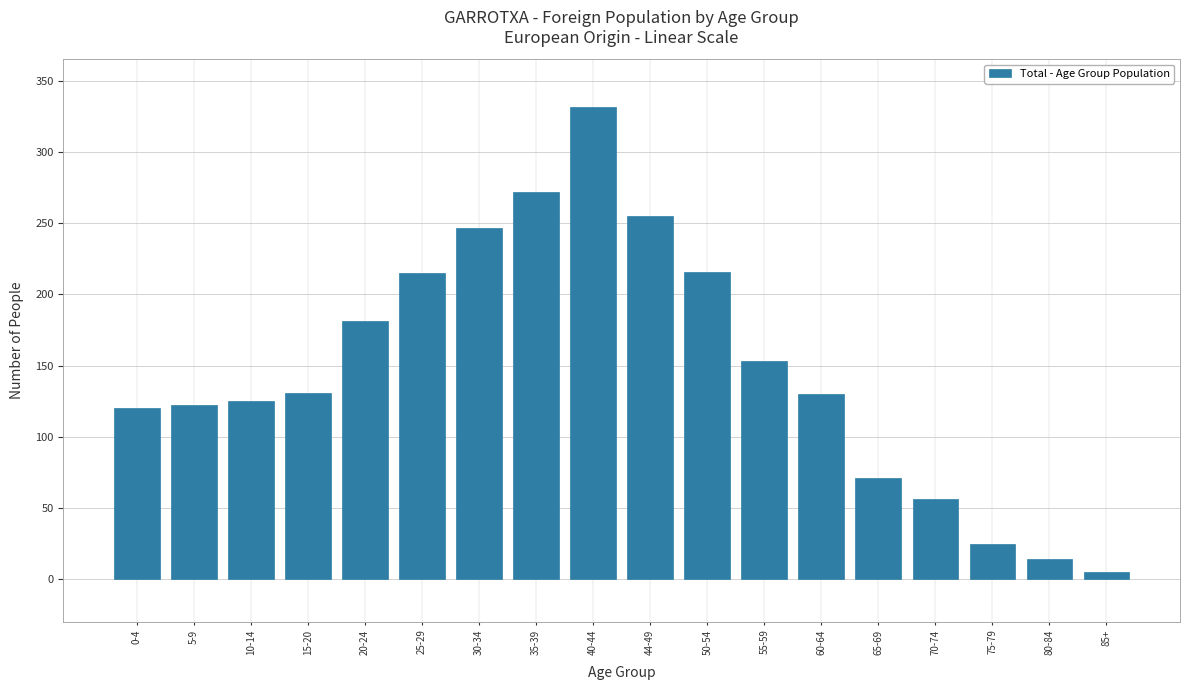

What is the ratio of the value at 15-20 to the value at 75-79?

5.2